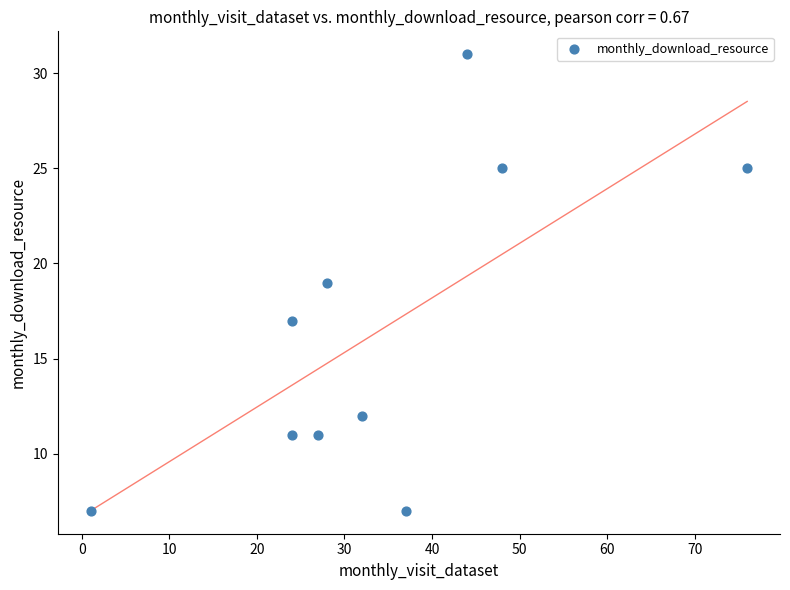

What is the range of Y values (max minus min)?

24